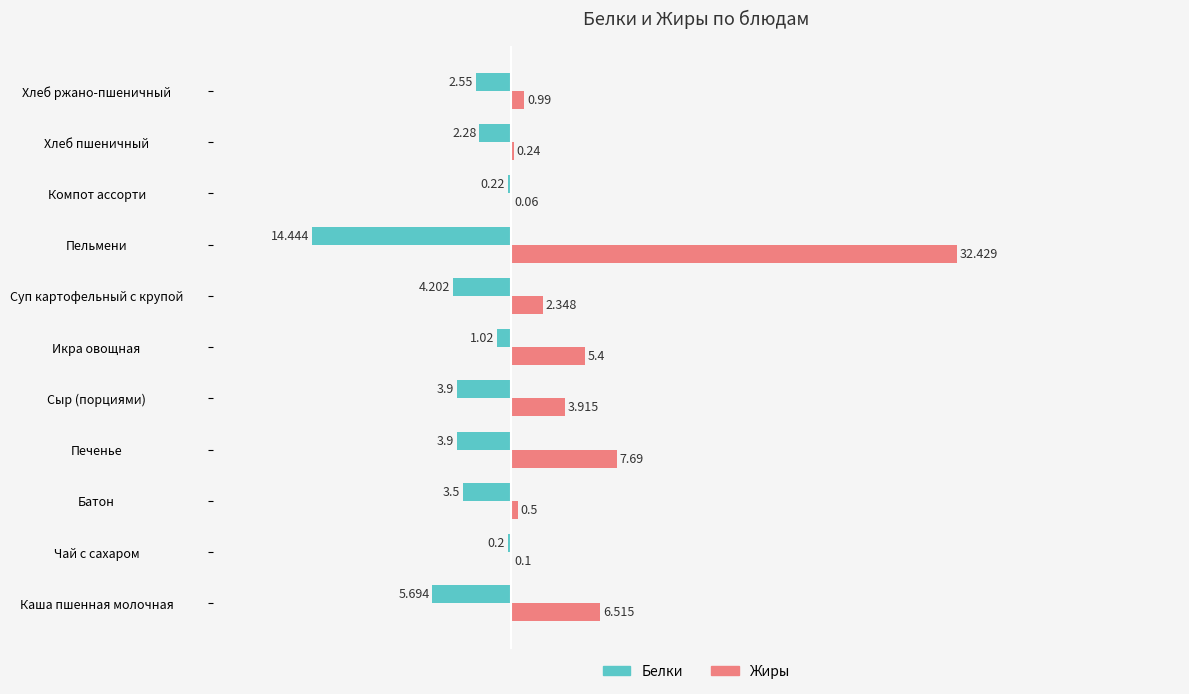

Which series has the largest total across all categories?

Жиры